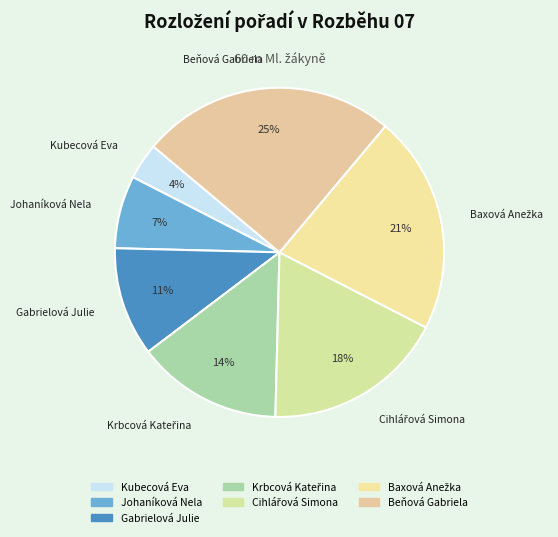

Approximately how many times larger is the value at Baxová Anežka compared to Beňová Gabriela?

0.9